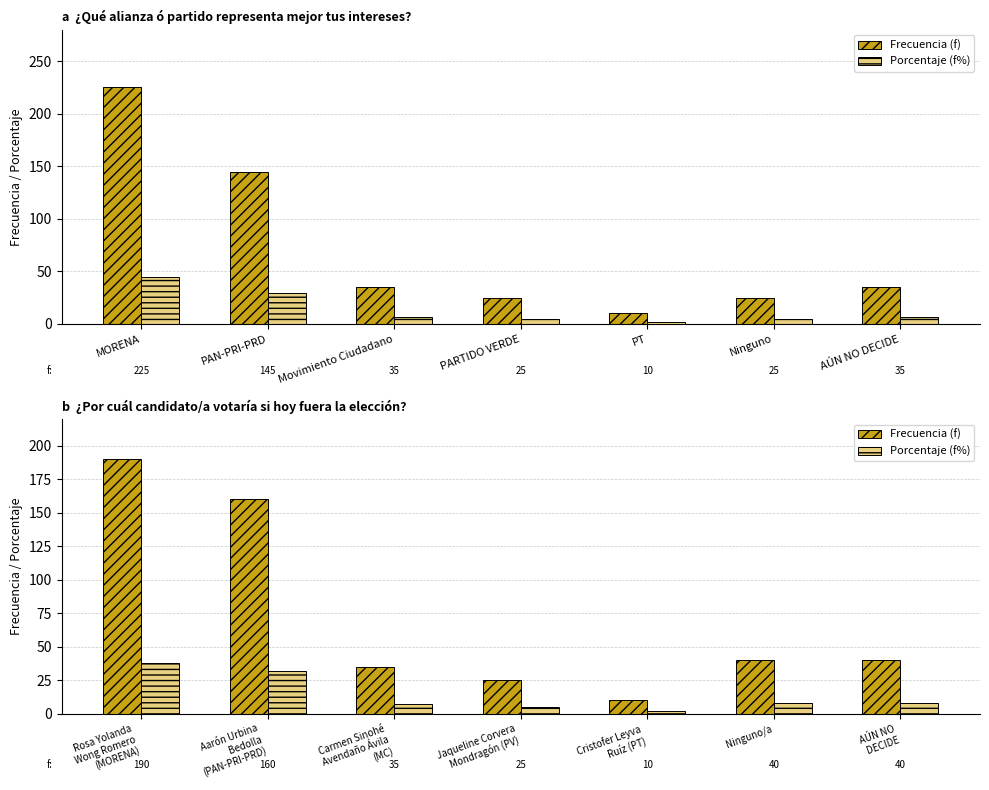

How many values in the Frecuencia (f) series exceed 40?

2